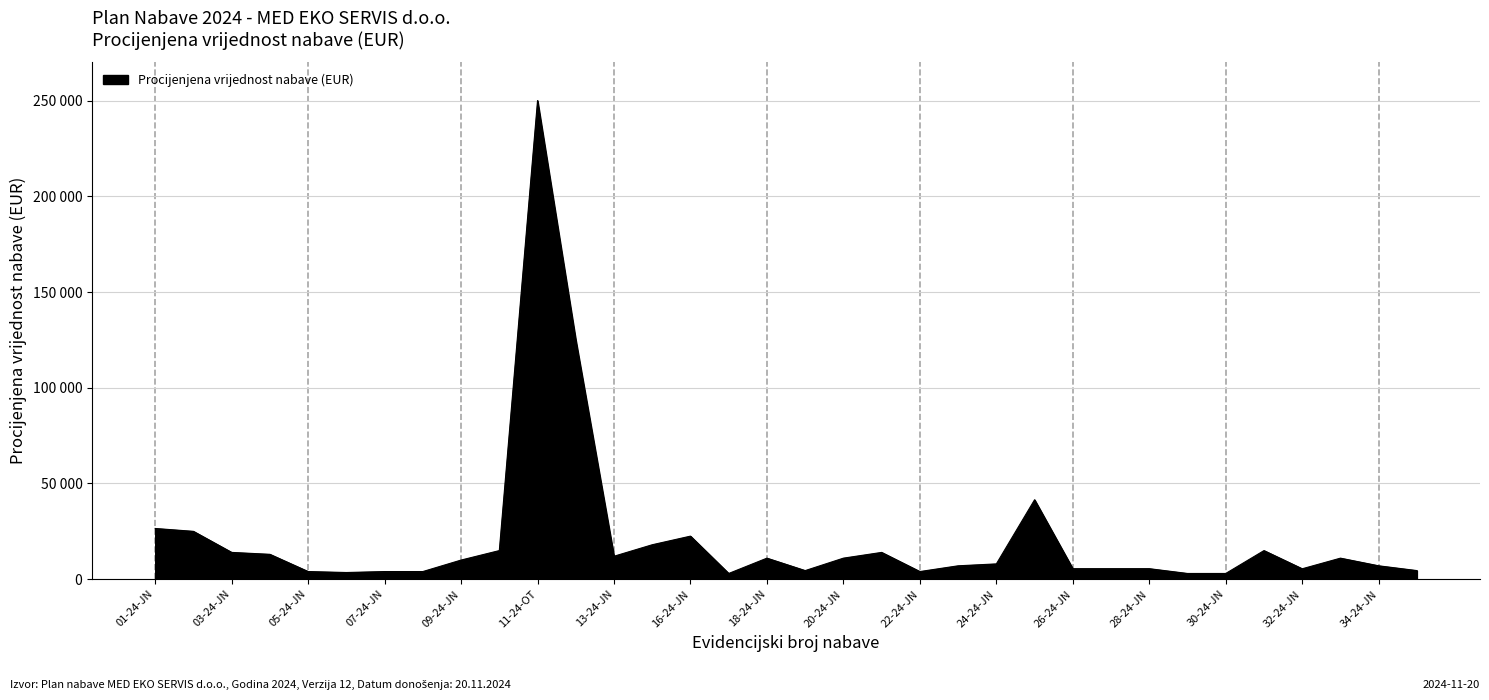

Where is the first local maximum?

11-24-OT